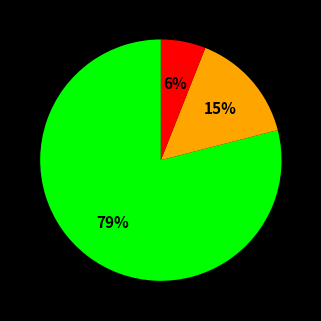

To the nearest percent, what is the average slice percentage?

33%